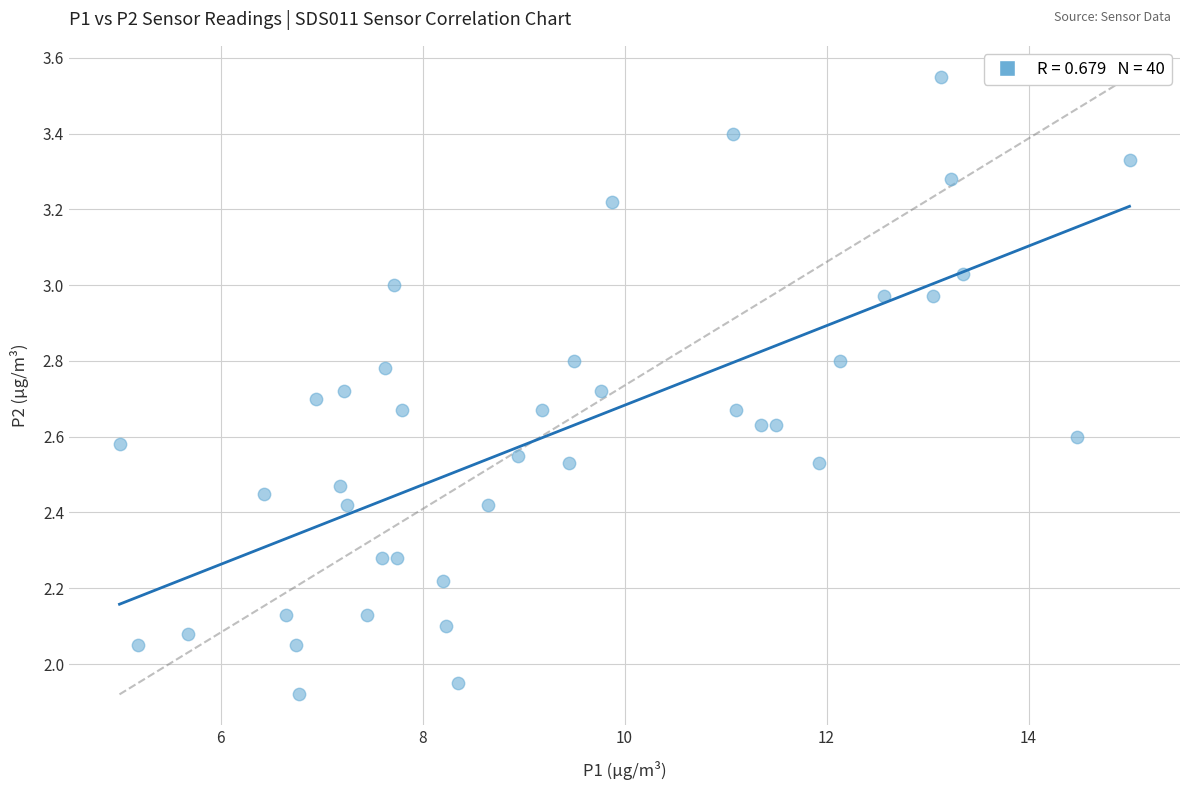

What is the range of X values (max minus min)?

10.0